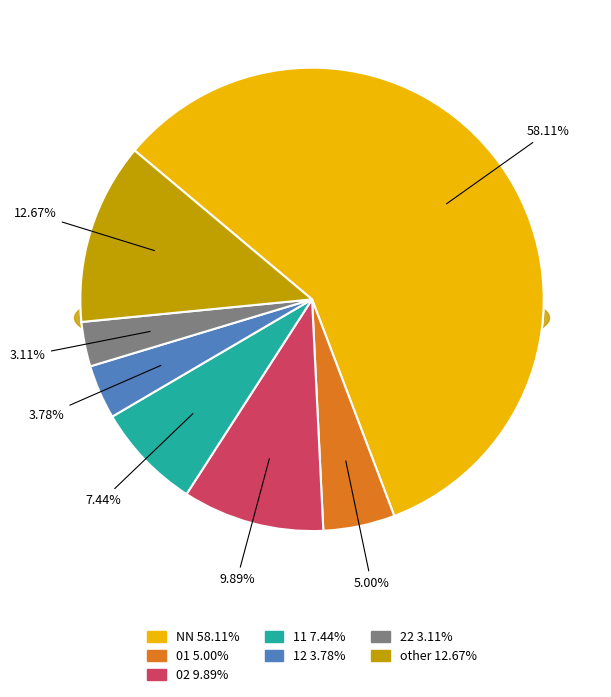

To the nearest percent, what is the difference between the largest and smallest slice percentages?

55%